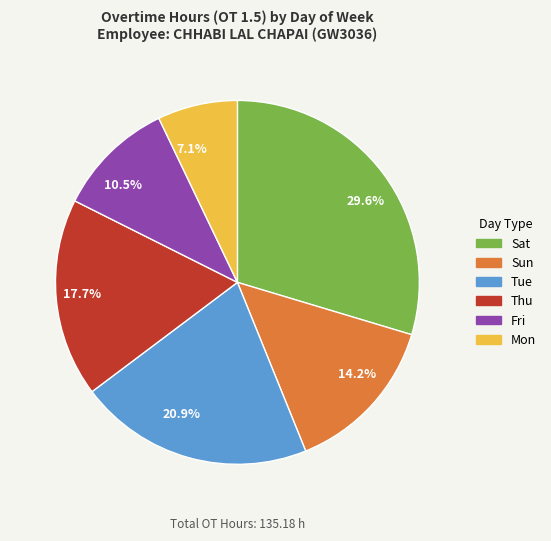

What is the largest slice in the pie chart?

Sat